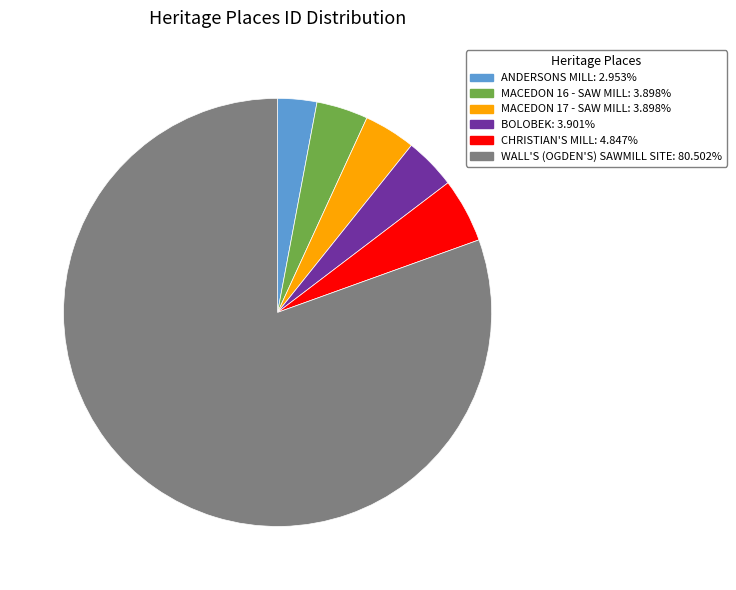

Does WALL'S (OGDEN'S) SAWMILL SITE represent more than half of the total?

Yes